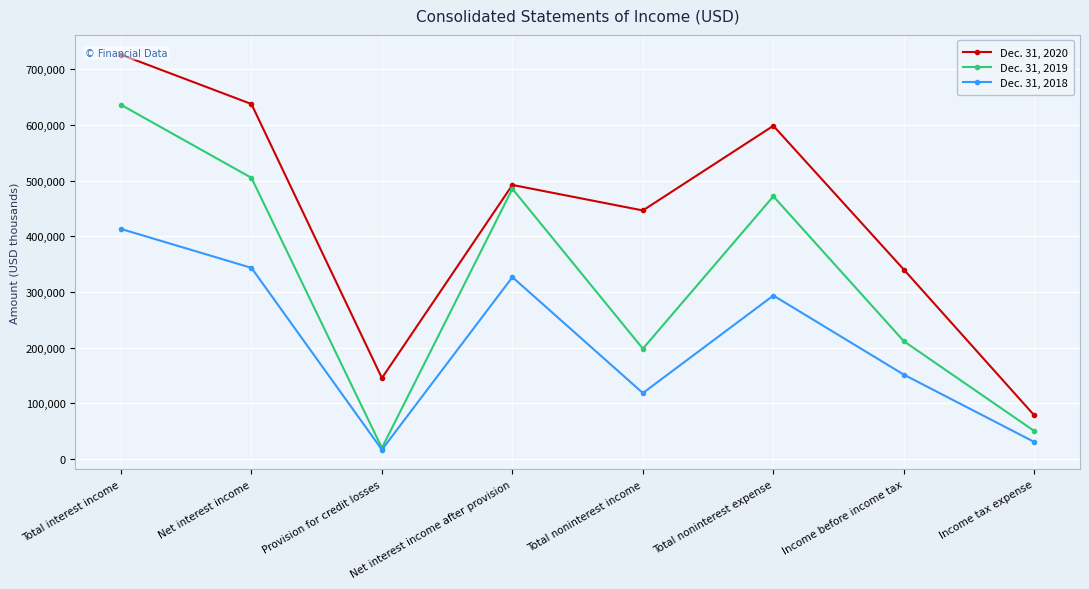

True or false: Dec. 31, 2018 and Dec. 31, 2020 cross at least once.

False